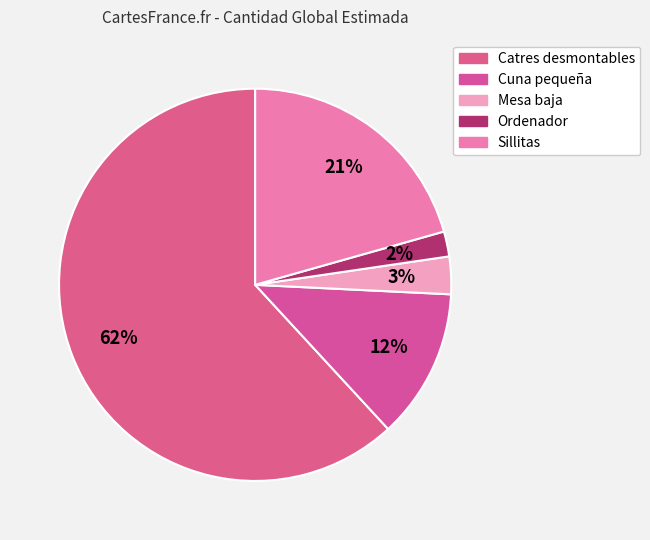

Which category has the smallest portion of the pie?

Ordenador